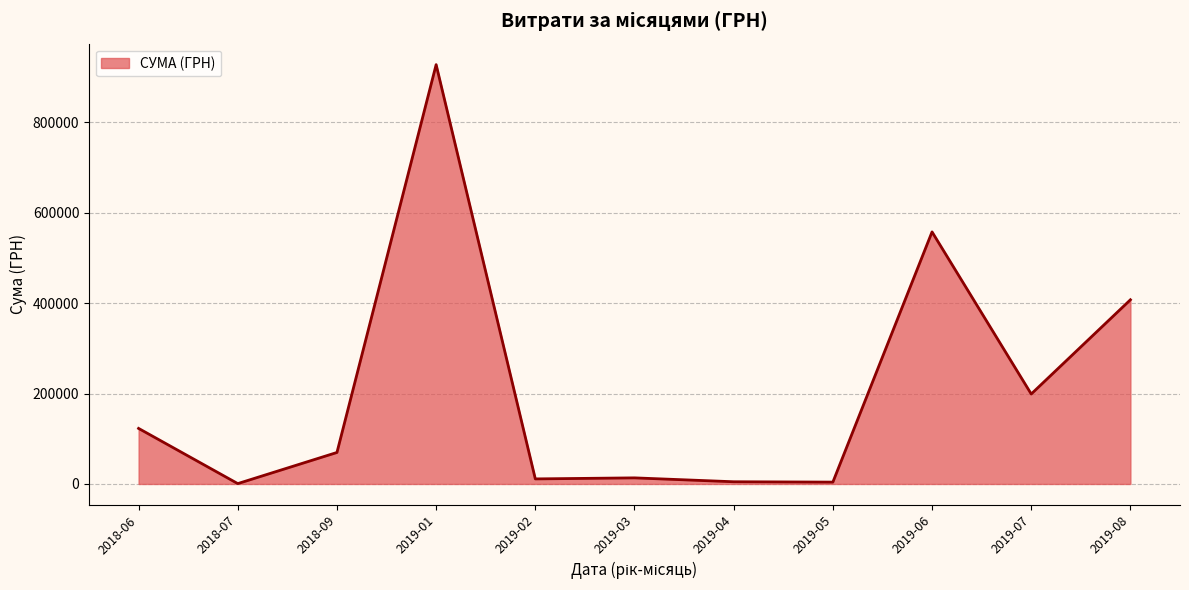

Is it true that the value at 2019-06 is 879261.1?

False